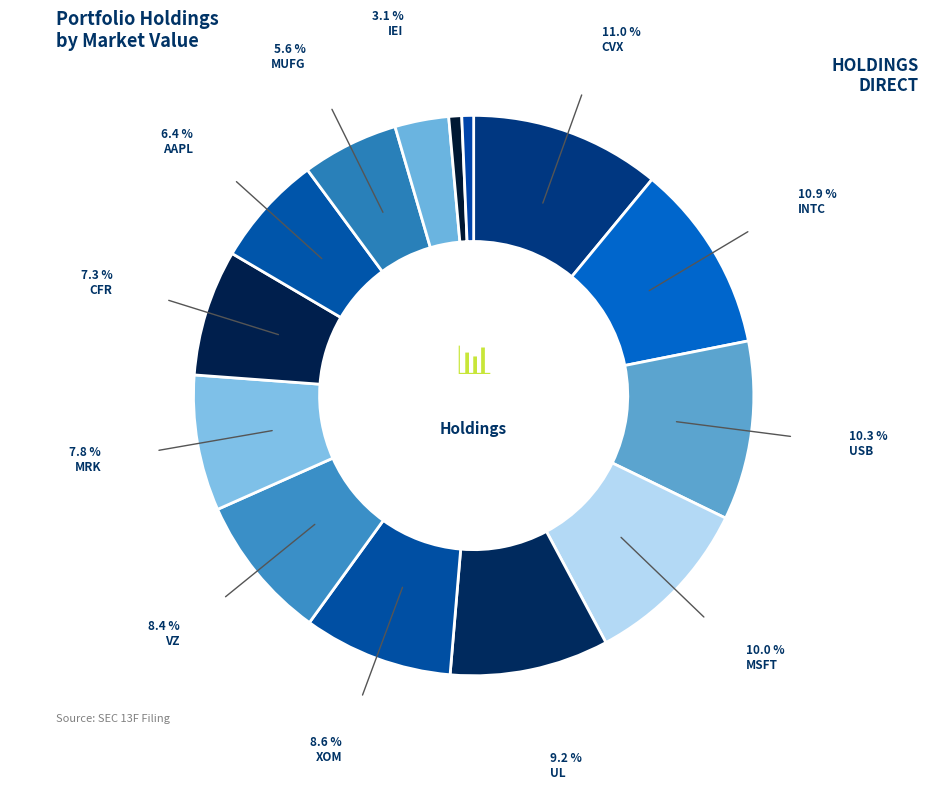

How many slices are in this pie chart?

14